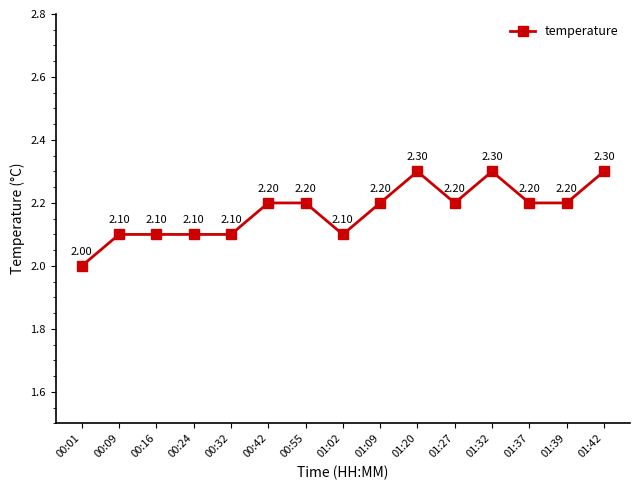

What is the minimum value shown in the chart?

2.0